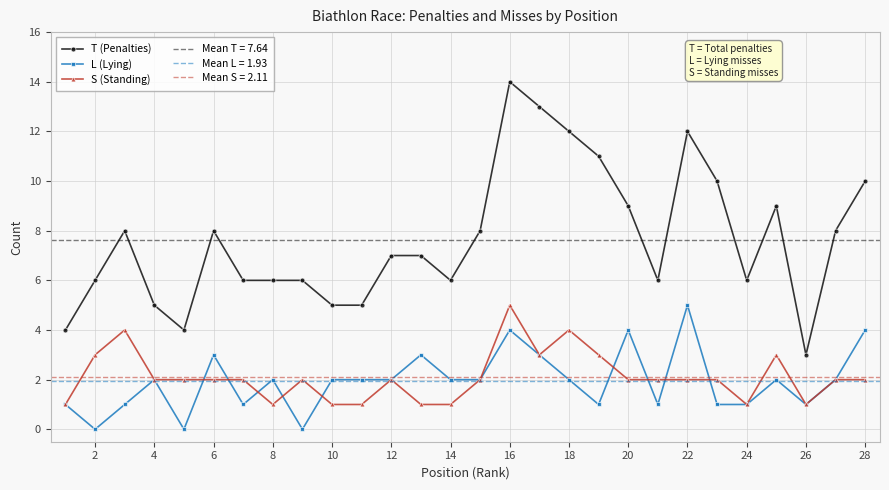

What is the value of the T (Penalties) point at the 24th from the left?

6